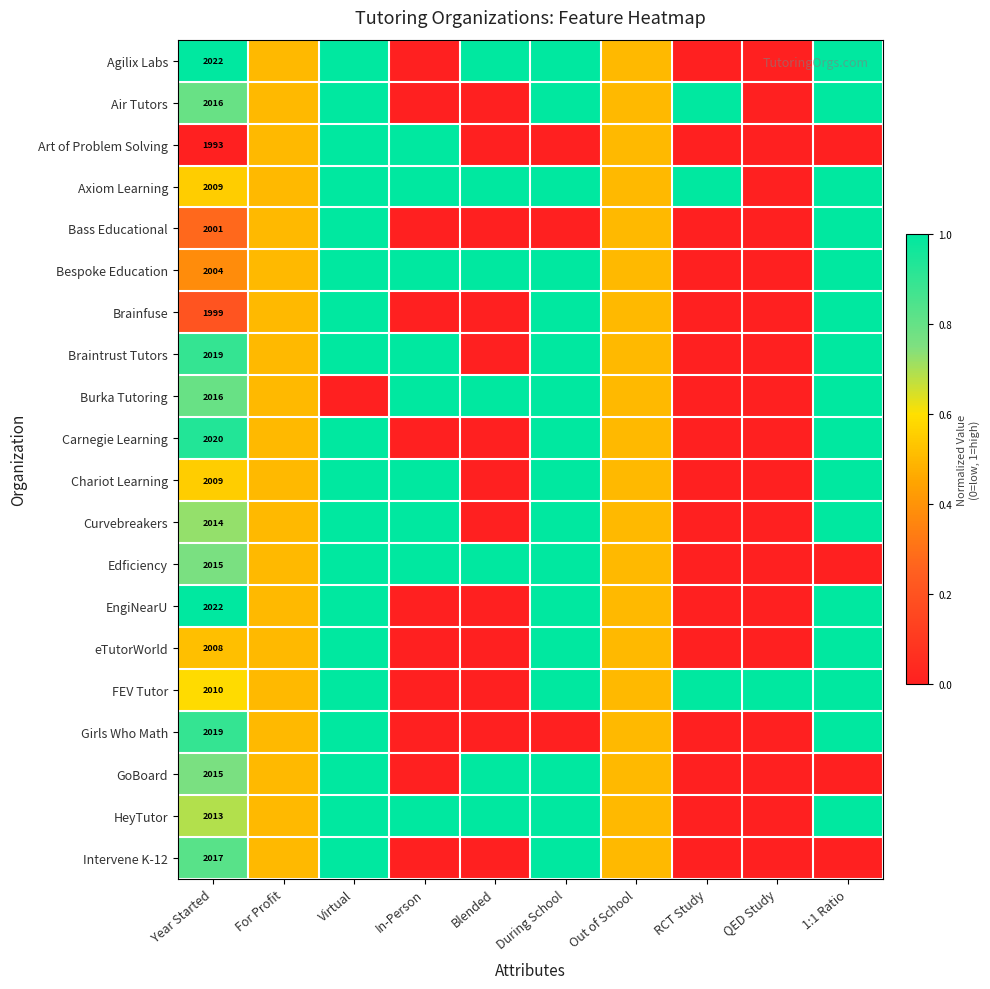

The eTutorWorld series shows 2008.0 at Year Started. True or false?

True